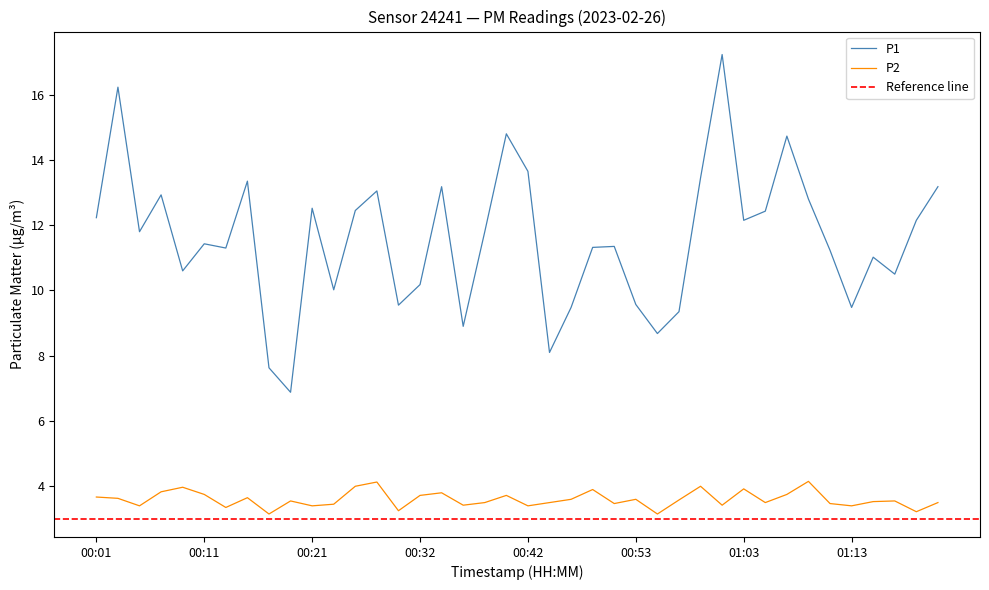

What is the total value across all series at 00:34?

17.0